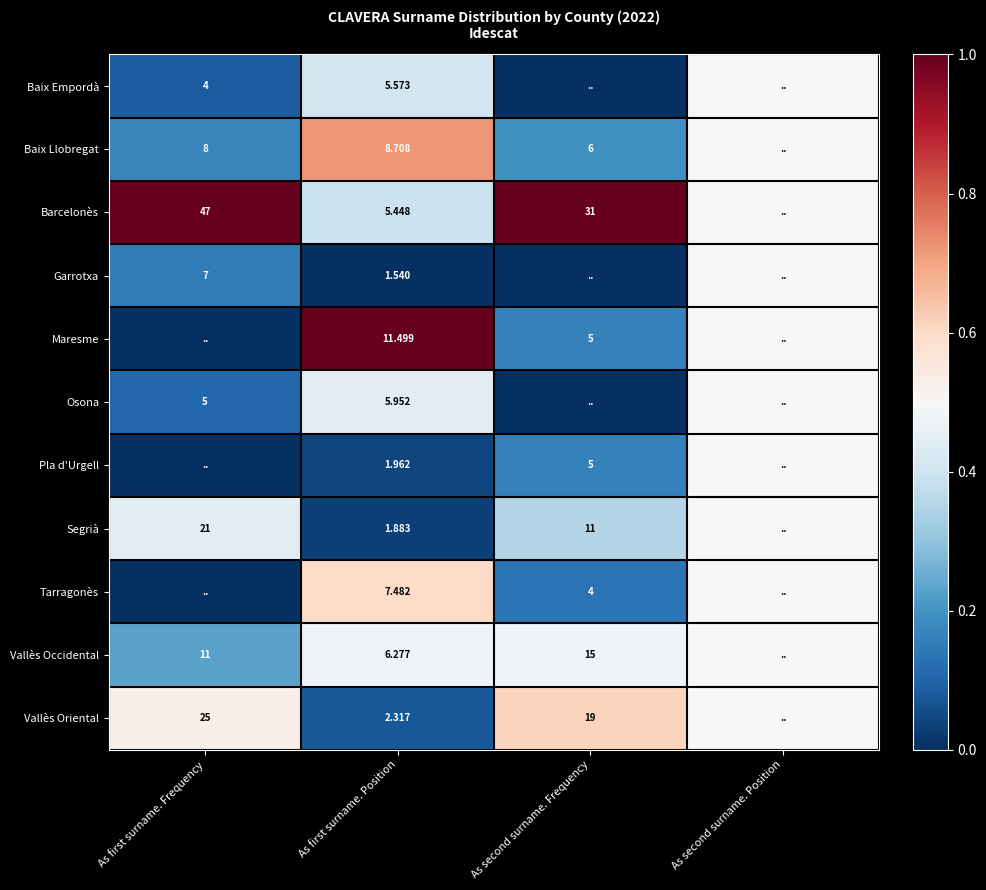

Is the value of Baix Llobregat at As first surname. Frequency greater than the value of Maresme at As second surname. Frequency?

Yes